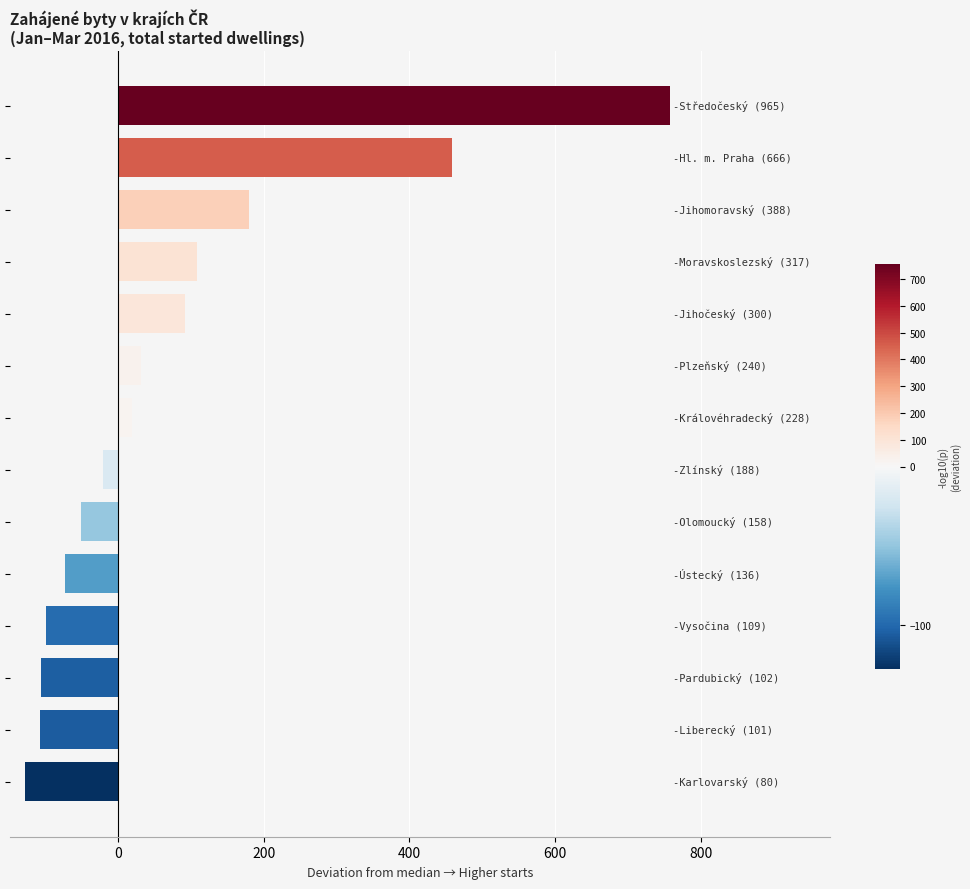

What is the sum of all values?

1066